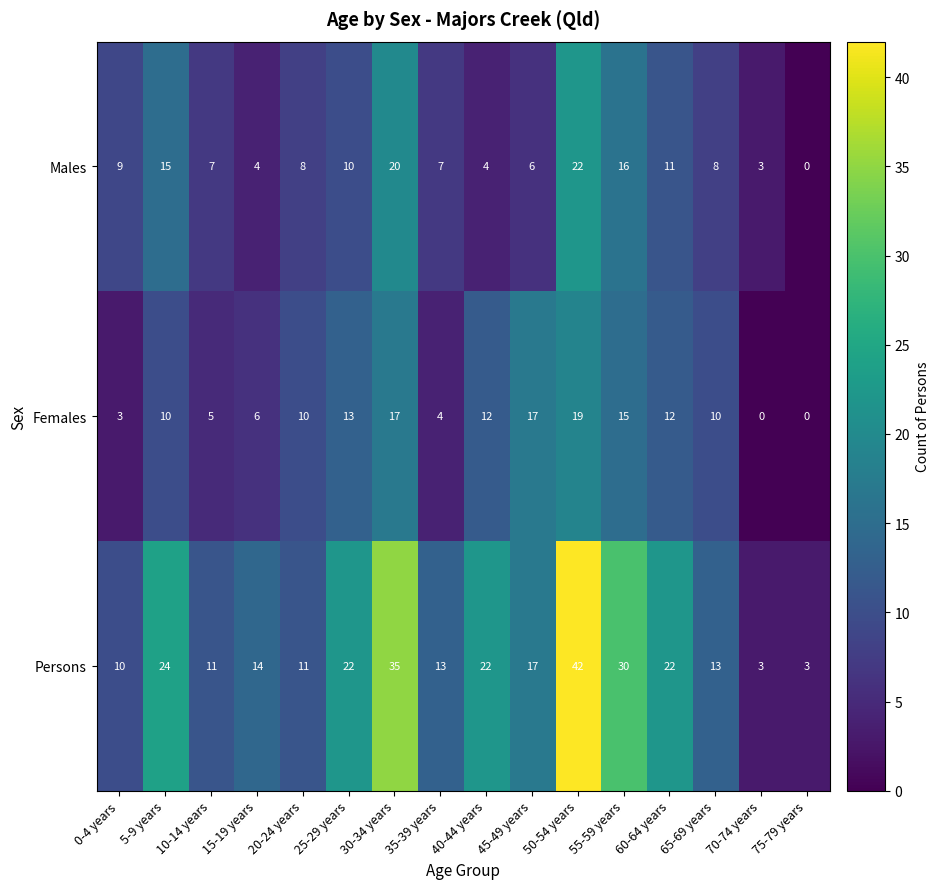

At which category is the sum across all series the highest?

50-54 years